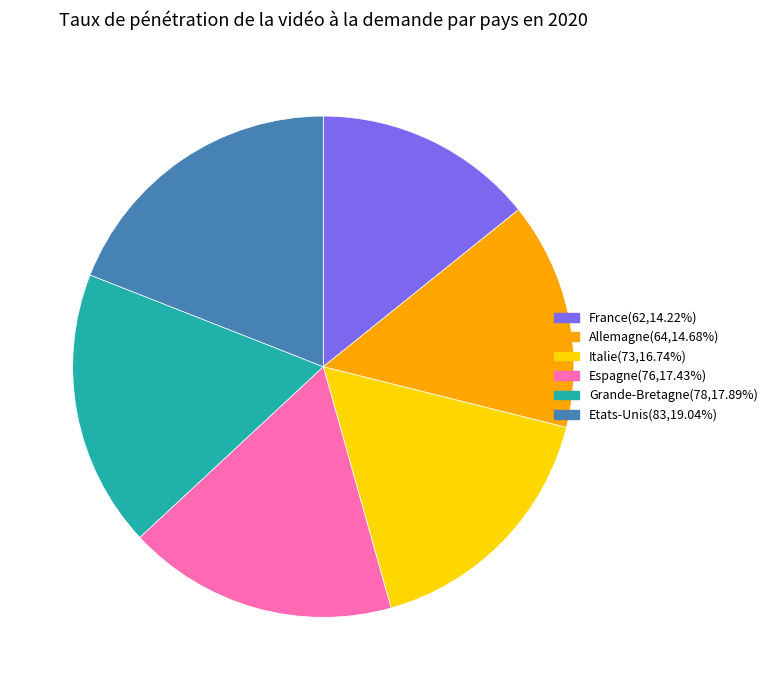

Is Espagne(76,17.43%) the majority of the pie?

No